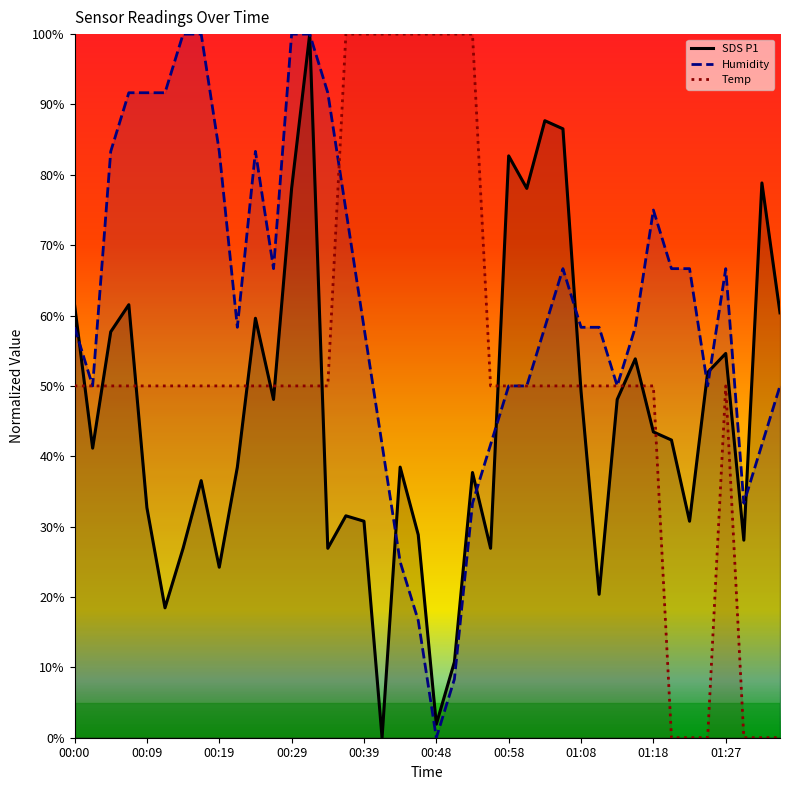

At which label does Humidity reach its peak?

00:14